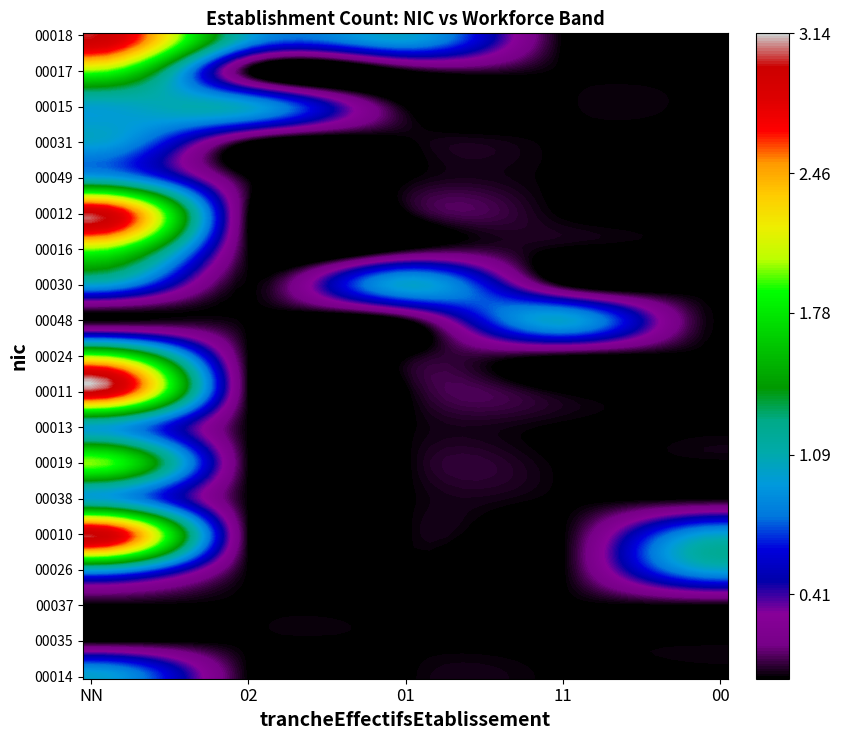

Reading left to right, transcribe all the data shown in this chart.

00018: 3	1	1	0	0
00017: 2	0	0	0	0
00015: 1	1	0	0	0
00031: 1	0	0	0	0
00049: 1	0	0	0	0
00012: 3	0	0	0	0
00016: 2	0	0	0	0
00030: 1	0	1	0	0
00048: 0	0	0	1	0
00024: 2	0	0	0	0
00011: 3	0	0	0	0
00013: 1	0	0	0	0
00019: 2	0	0	0	0
00038: 1	0	0	0	0
00010: 3	0	0	0	1
00026: 1	0	0	0	1
00037: 0	0	0	0	0
00035: 0	0	0	0	0
00014: 1	0	0	0	0